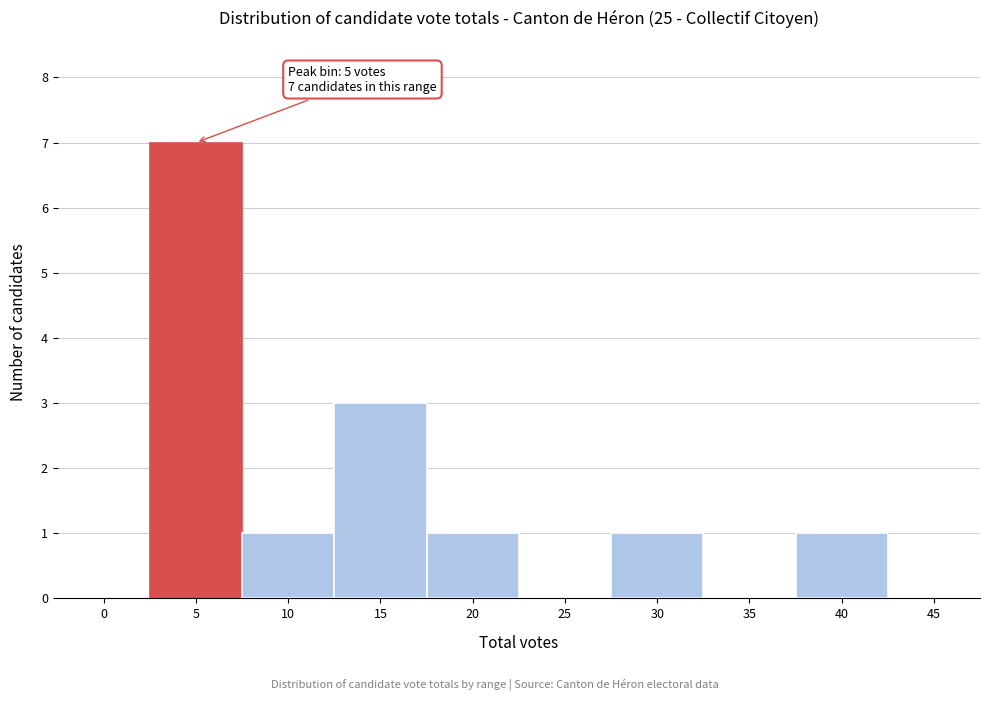

Reading right to left, what are all the values shown in this chart?

45=0	40=1	35=0	30=1	25=0	20=1	15=3	10=1	5=7	0=0